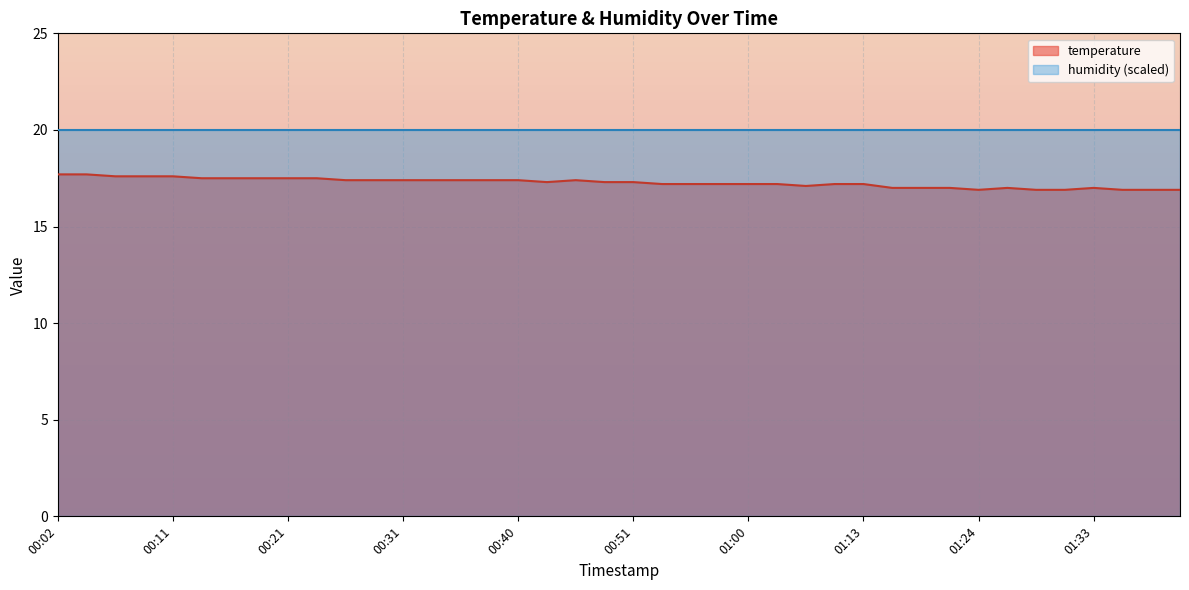

The value at 00:31 is 17.4. True or false?

True